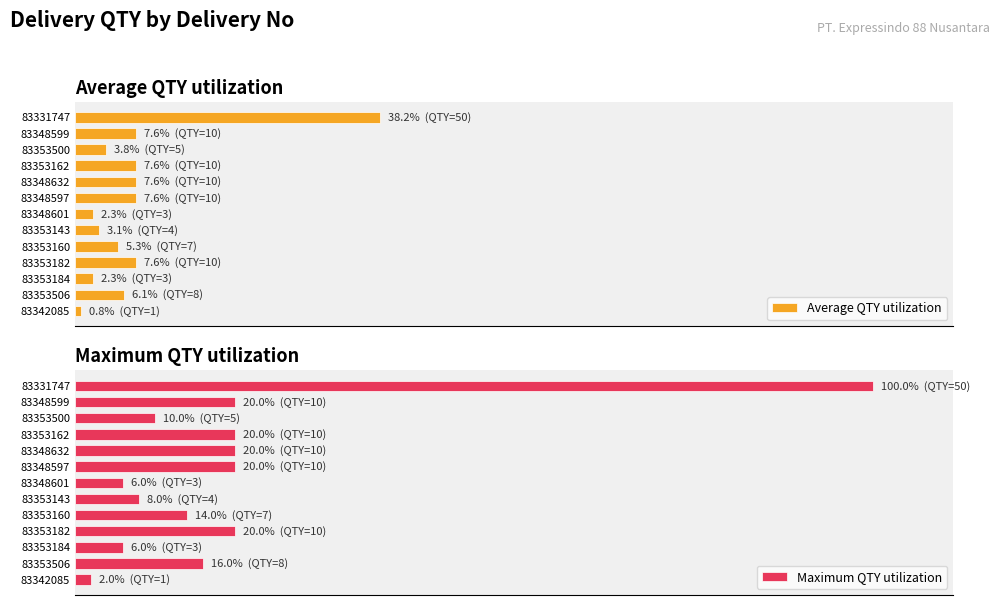

Which series has the widest spread of values?

Maximum QTY utilization